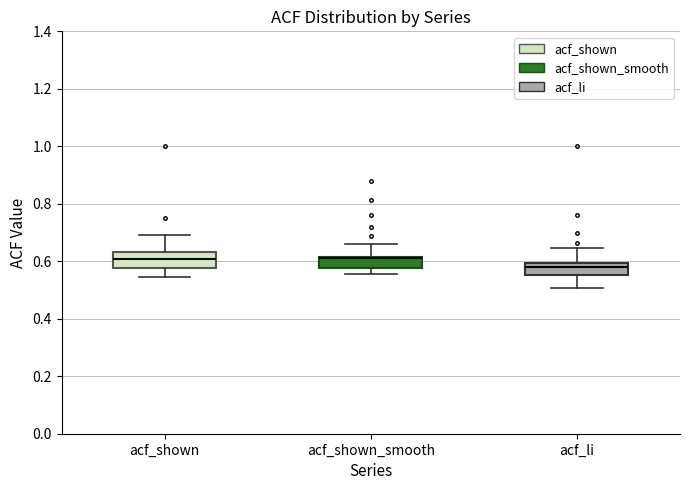

Reading left to right, read every box against the y-axis: the position of its median line, the range the box covers, and the ends of its whiskers. The values are not printed on the chart, so give them approximately, as read against the axis.

acf_shown: median 0.60, box 0.58 to 0.64, whiskers 0.54 to 0.70
acf_shown_smooth: median 0.62 (drawn on the box's upper edge), box 0.58 to 0.62, whiskers 0.56 to 0.66
acf_li: median 0.58, box 0.56 to 0.60, whiskers 0.50 to 0.64